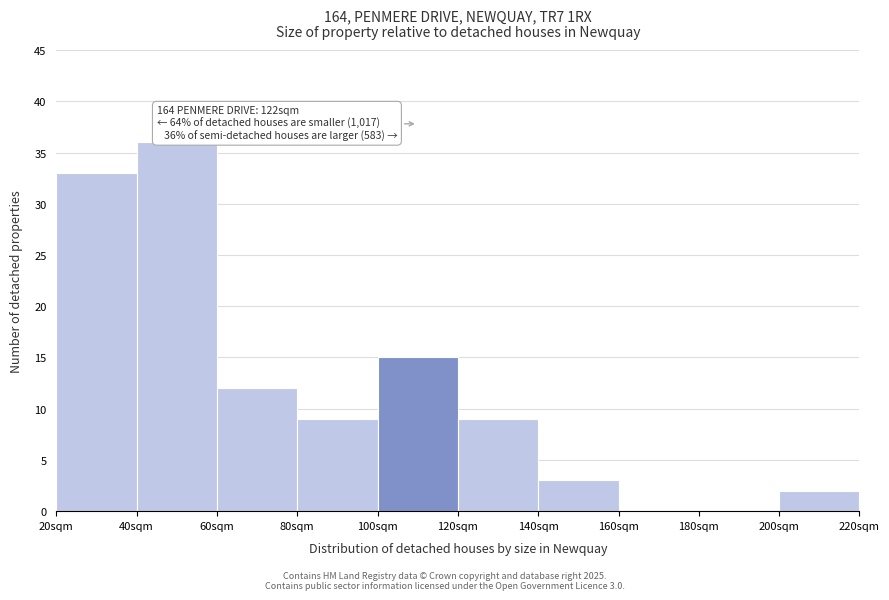

Over which range of the x-axis is the bar tallest?

40 to 60